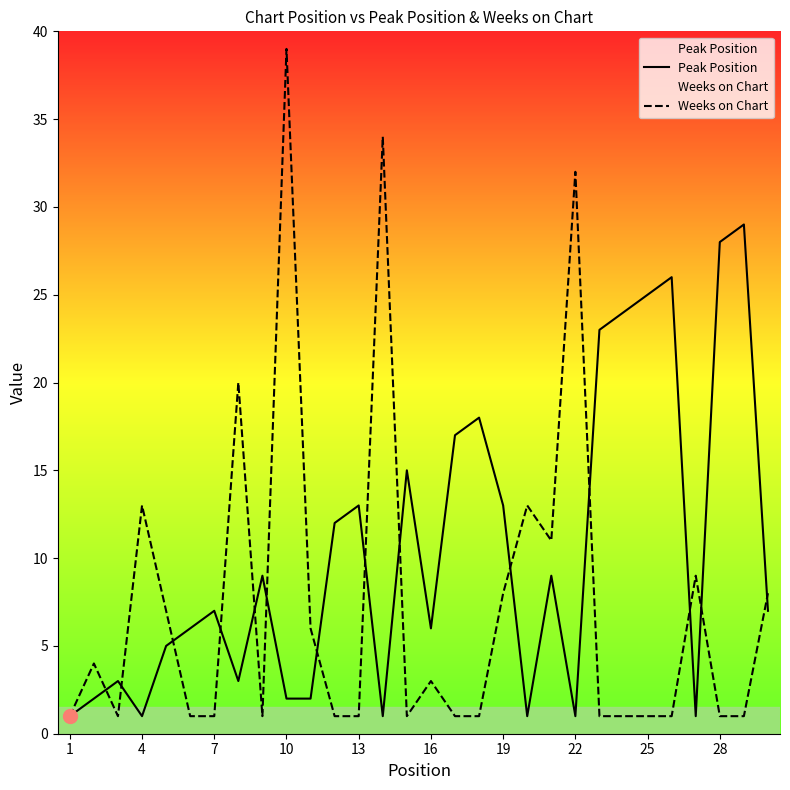

The value of Peak Position at 22 is 1. True or false?

True